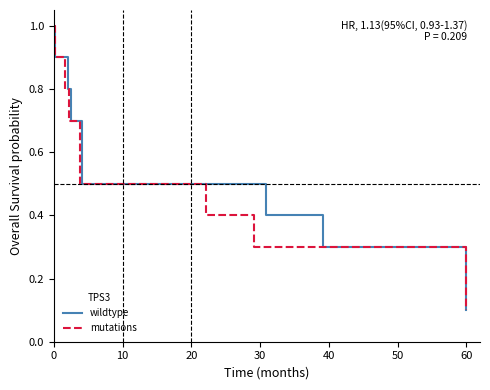

Is this an area chart (filled region under the line)?

No